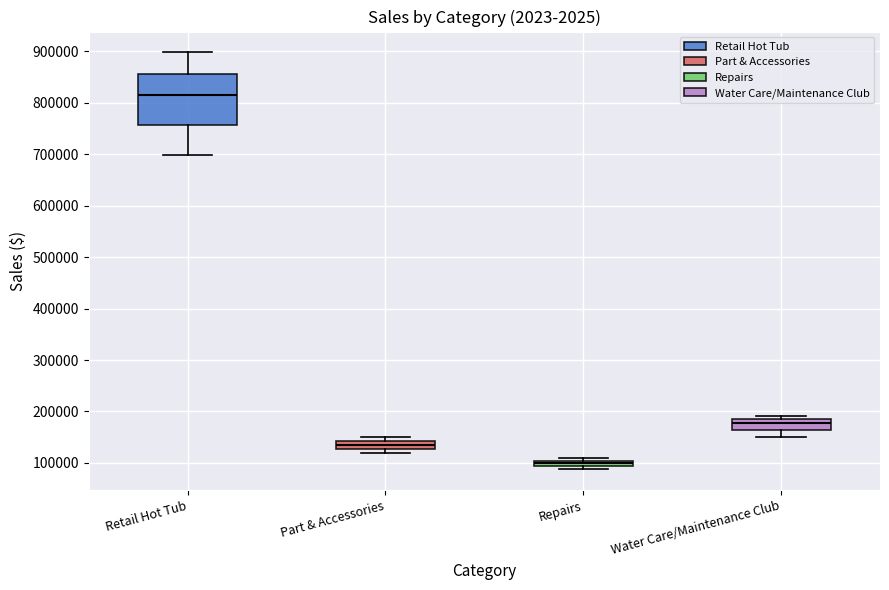

Which box has the lowest median line?

Repairs